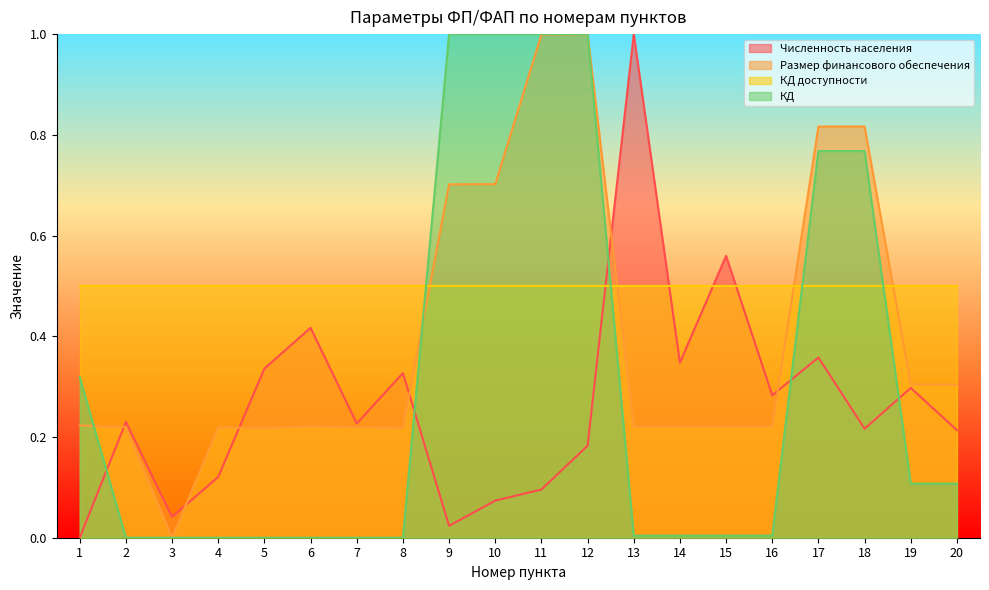

At how many categories does at least one series exceed 0?

20